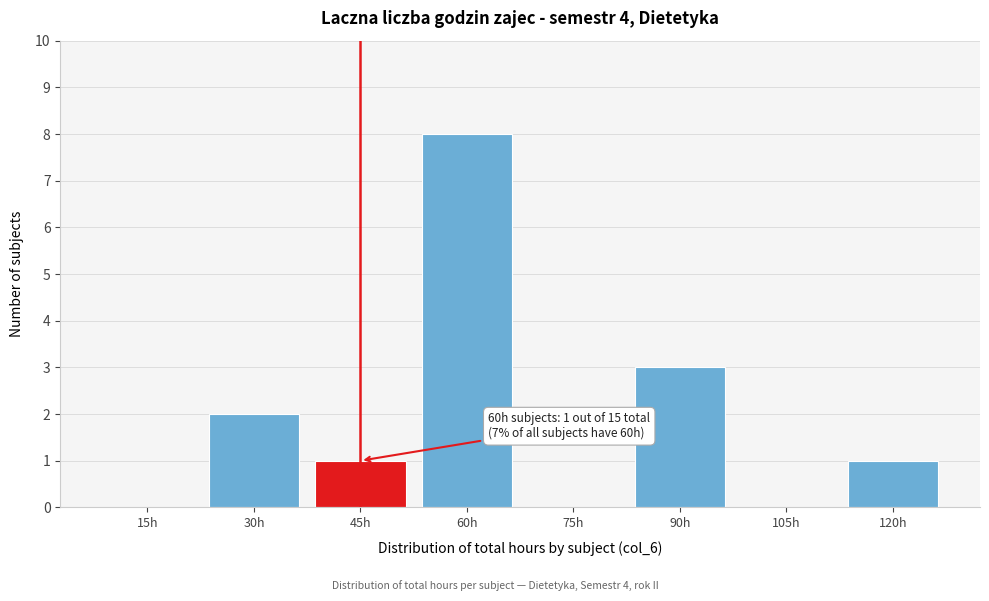

Reading right to left, transcribe all the data shown in this chart.

120h=1	105h=0	90h=3	75h=0	60h=8	45h=1	30h=2	15h=0